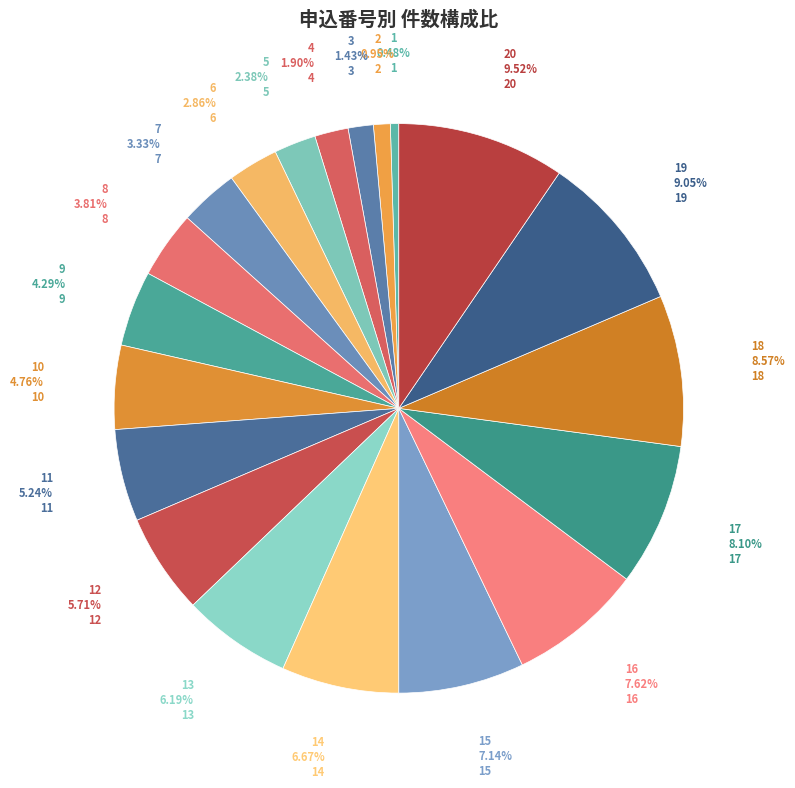

Does 15 account for over 50% of the chart?

No